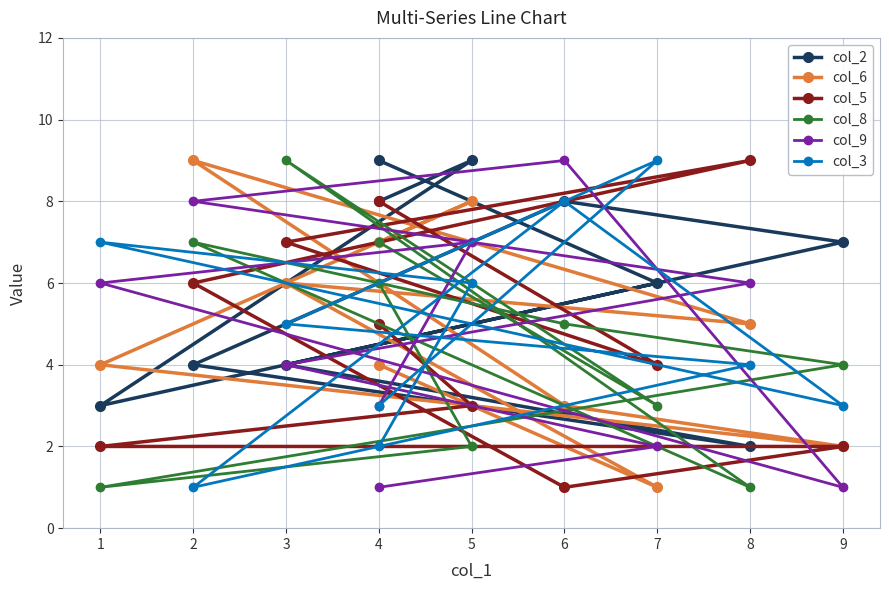

What is the sum of all col_9 values?

47